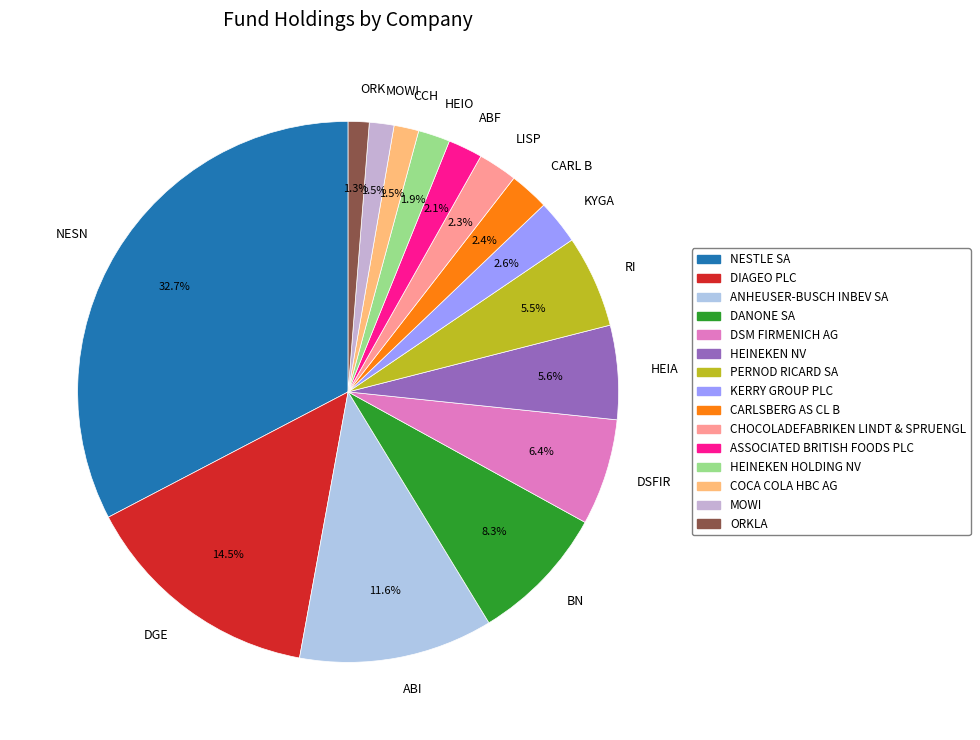

What is the largest slice in the pie chart?

NESN